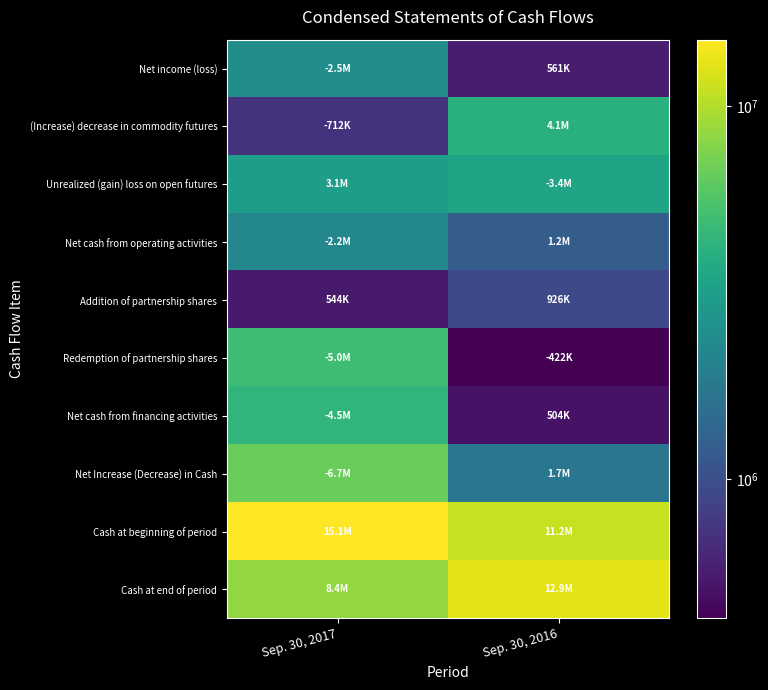

How many series are shown in this chart?

10